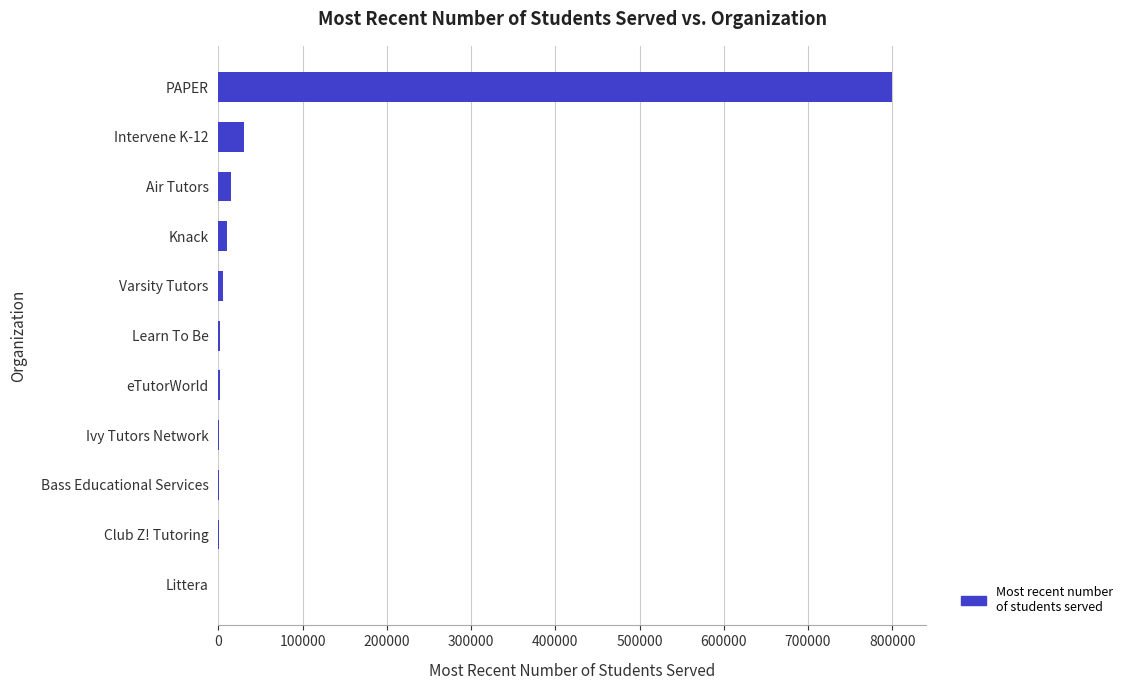

Which has a higher value, Littera or Intervene K-12?

Intervene K-12